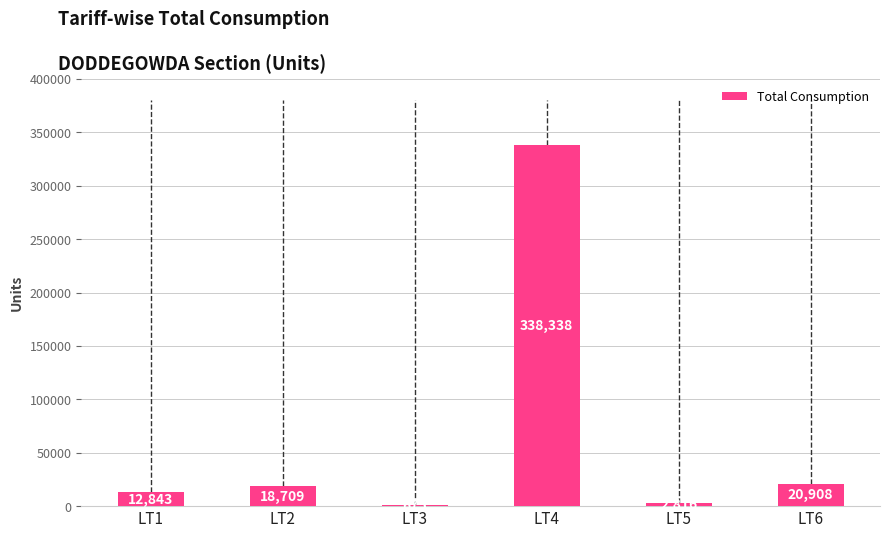

What is the ratio of the value at LT5 to the value at LT6?

0.1